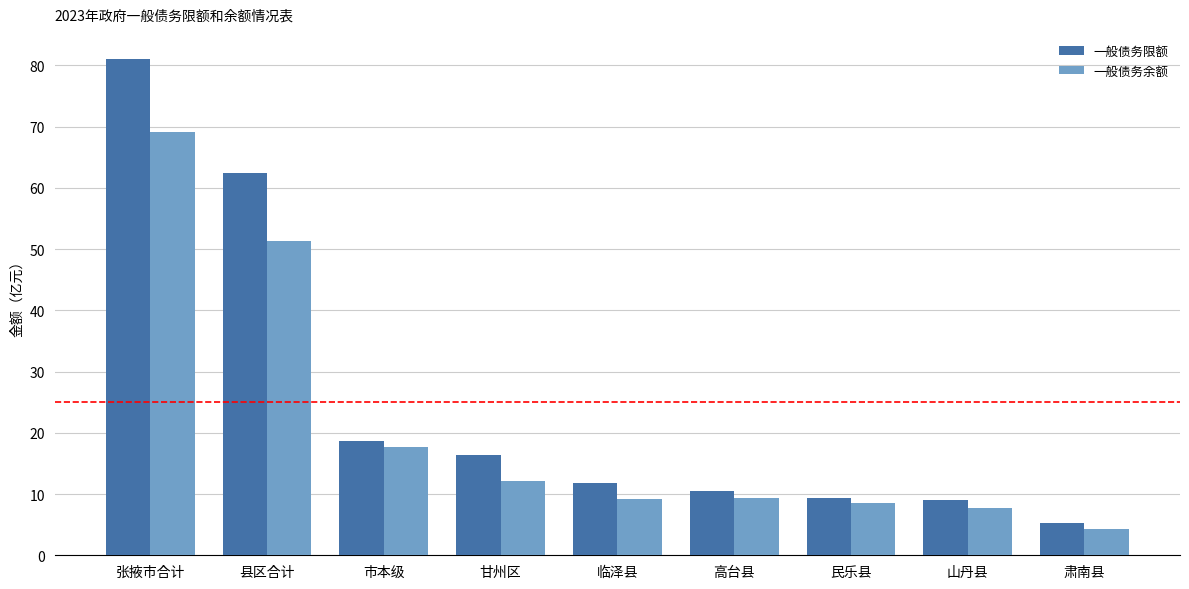

What is the label of the 2nd bar from the left?

县区合计